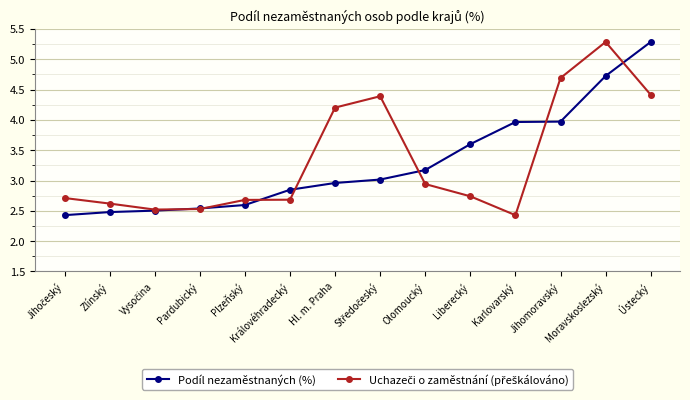

What is the label of the 10th point from the right?

Plzeňský